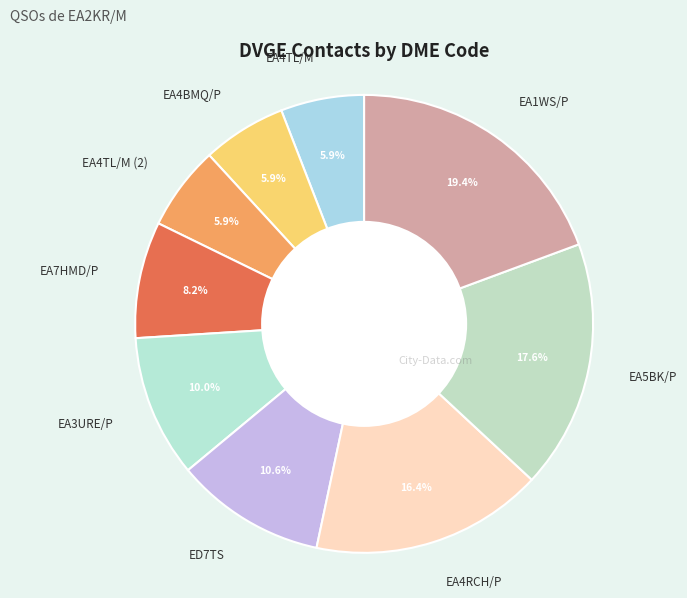

To the nearest percent, what is the average slice percentage?

11%